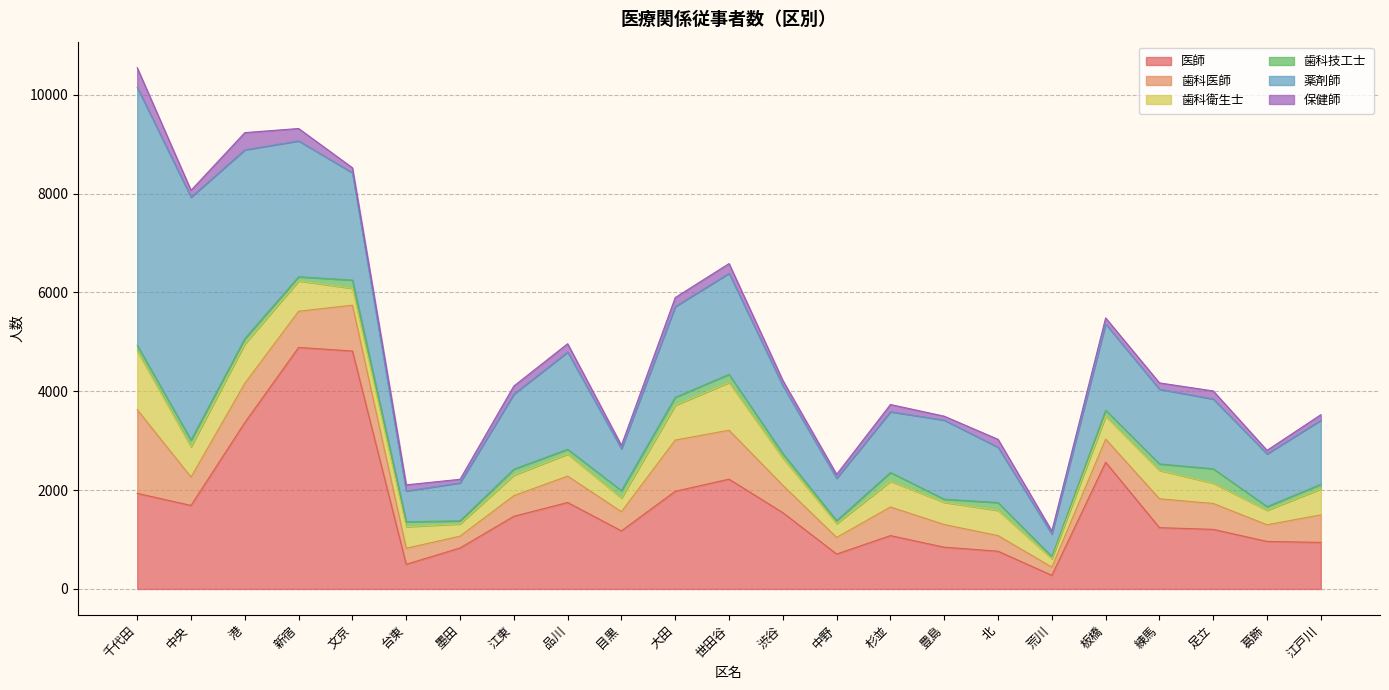

Which series changed the most between 千代田 and 文京?

薬剤師